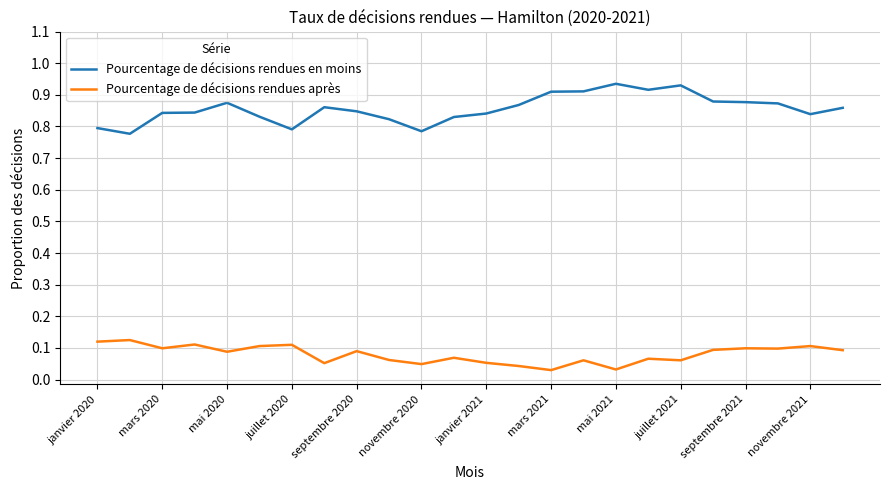

Which series has the largest total across all categories?

Pourcentage de décisions rendues en moins